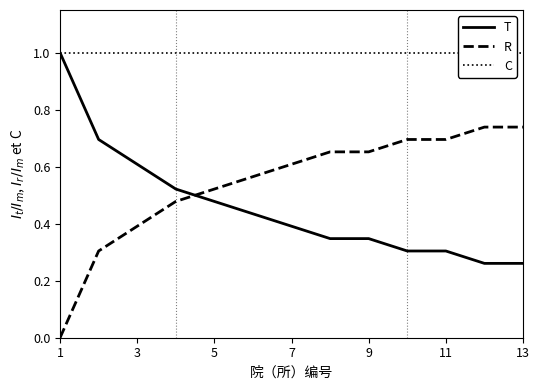

At which label does R reach its minimum?

1